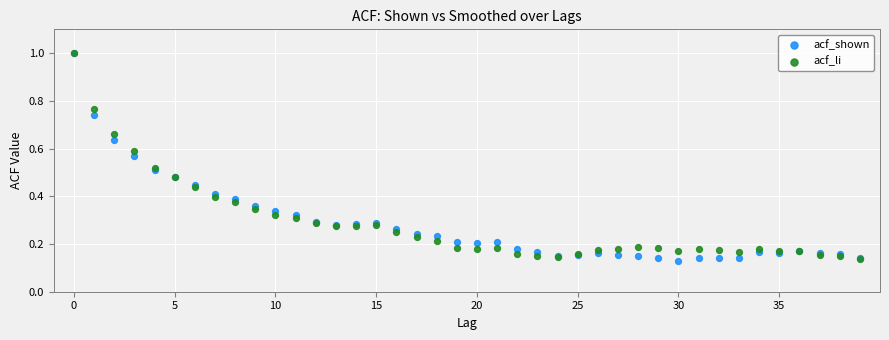

What are all the series names shown in the legend?

acf_shown, acf_li